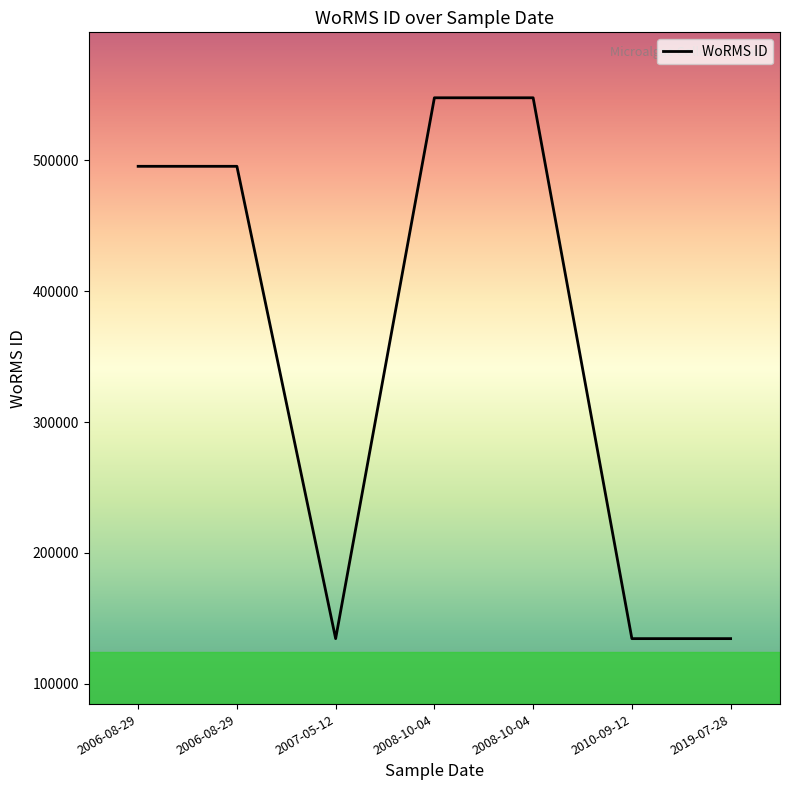

How many lines are shown in the chart?

1